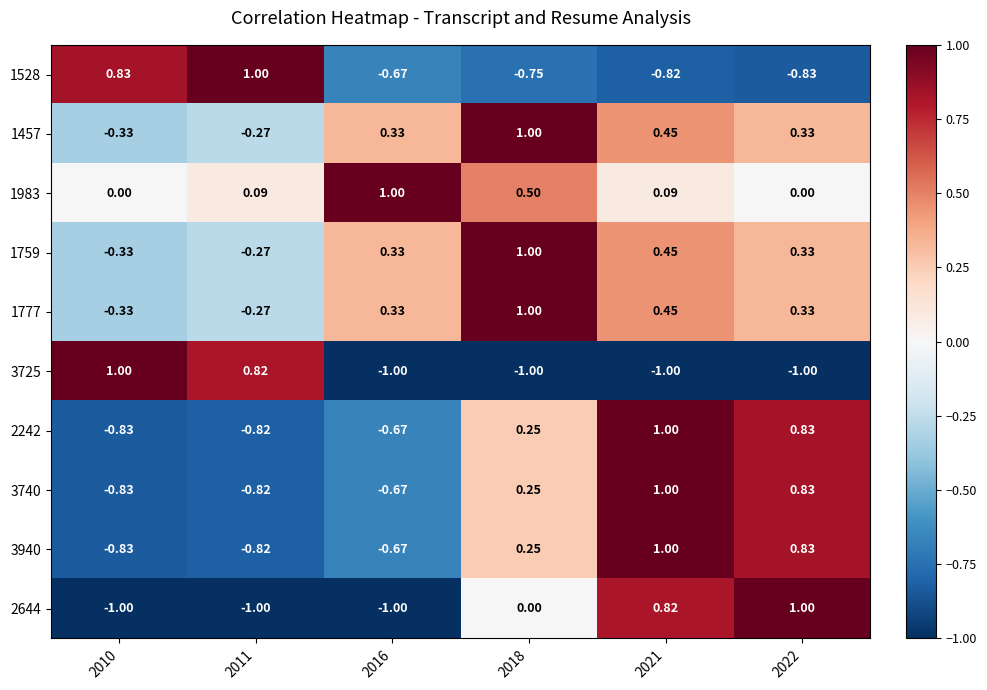

How many series are shown in this chart?

10